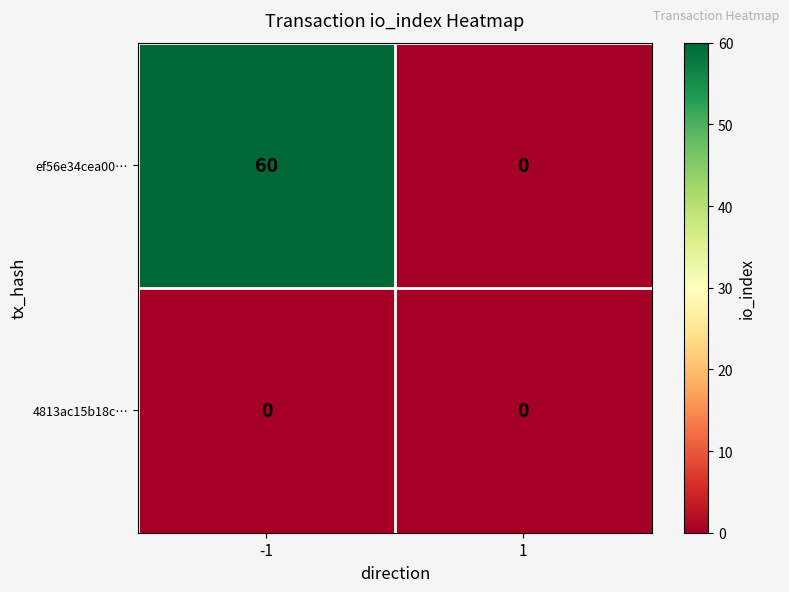

Which series has the largest total across all categories?

ef56e34cea00…